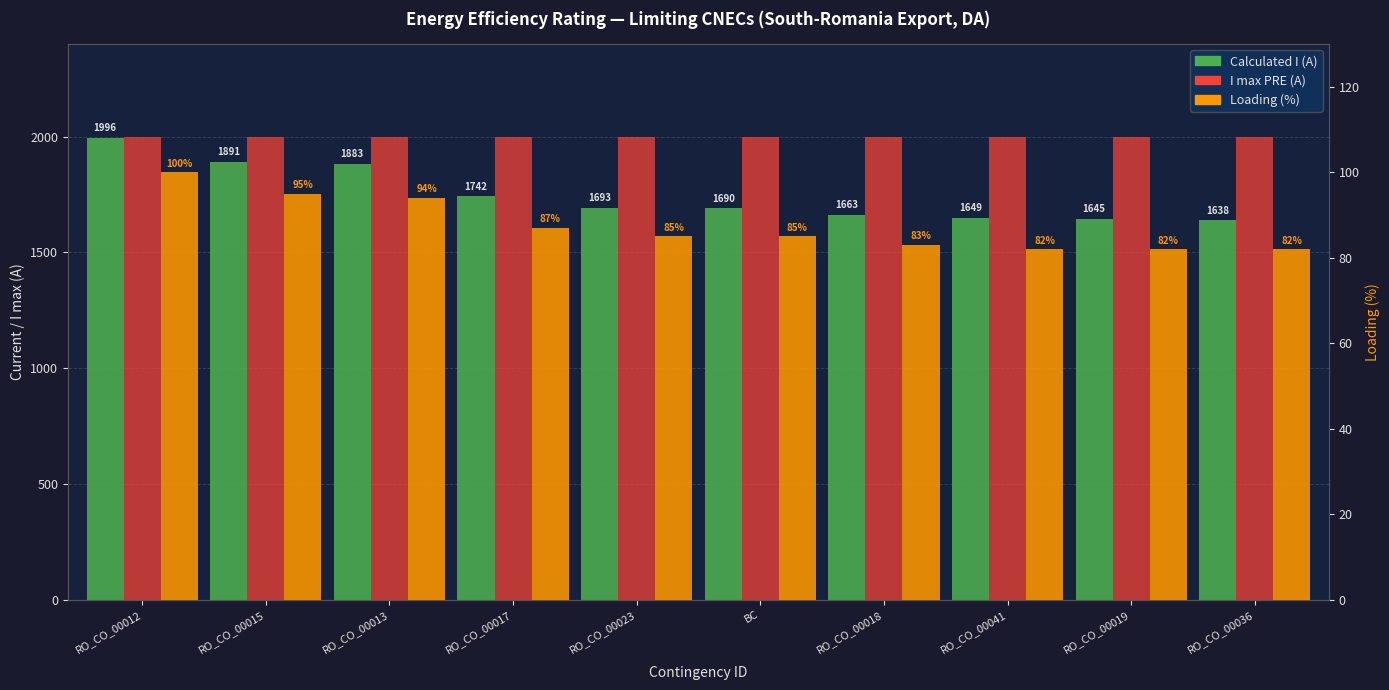

Reading right to left, list all the values displayed in this chart.

Calculated I (A): 1638	1645	1649	1663	1690	1693	1742	1883	1891	1996
I max PRE (A): 2000	2000	2000	2000	2000	2000	2000	2000	2000	2000
Loading (%): 82	82	82	83	85	85	87	94	95	100